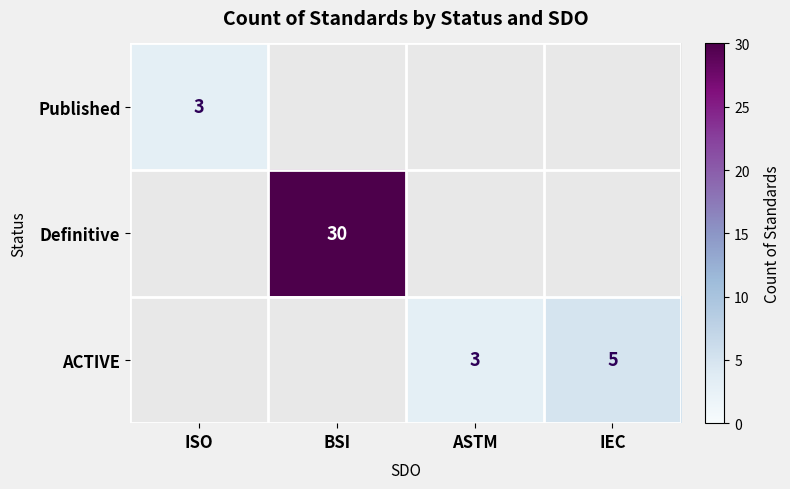

The value of Published at ISO is 3. True or false?

True